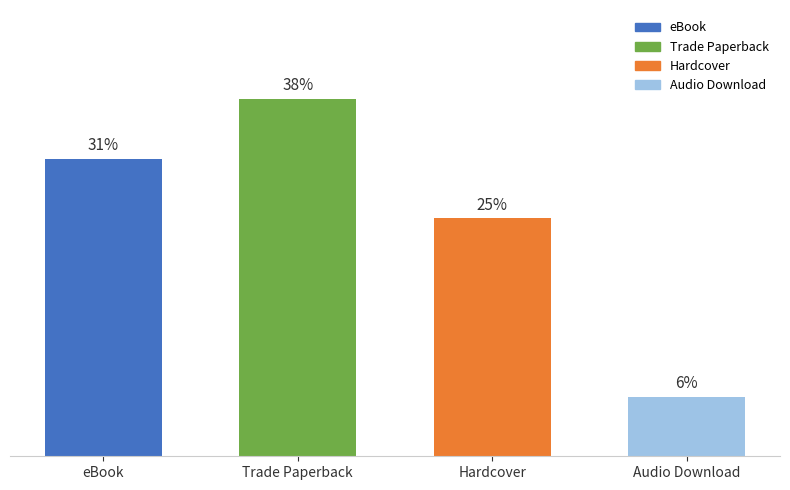

True or false: the data shows 34.5 at Hardcover.

False